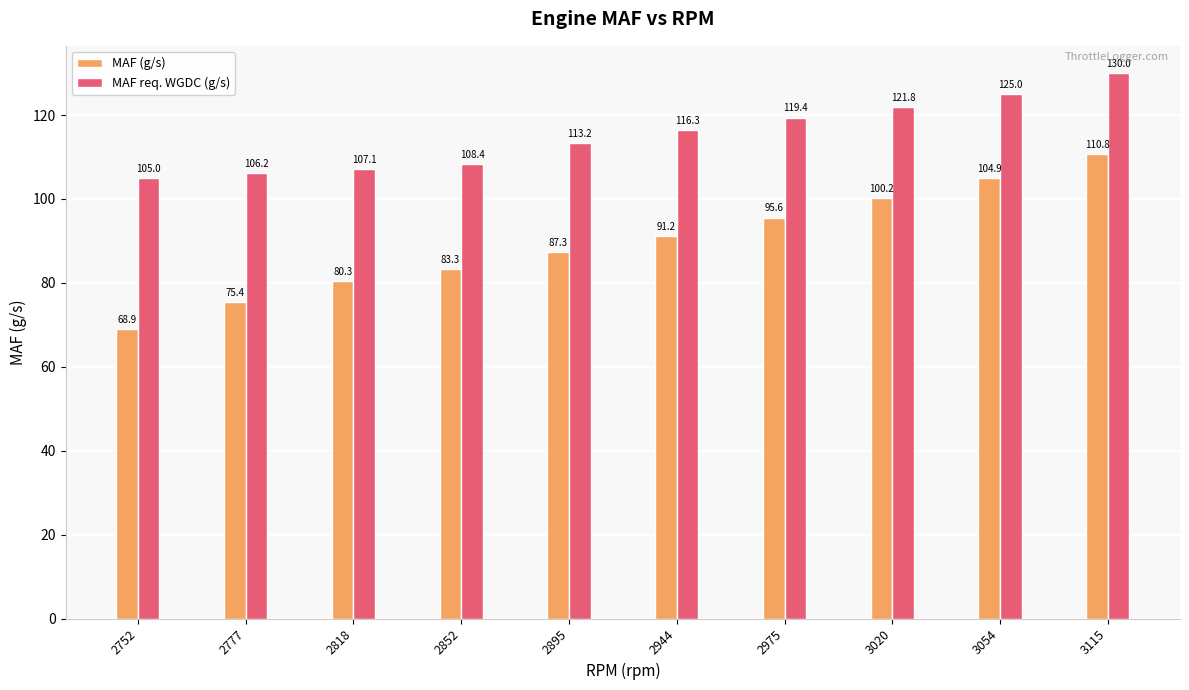

What are all the series names shown in the legend?

MAF (g/s), MAF req. WGDC (g/s)